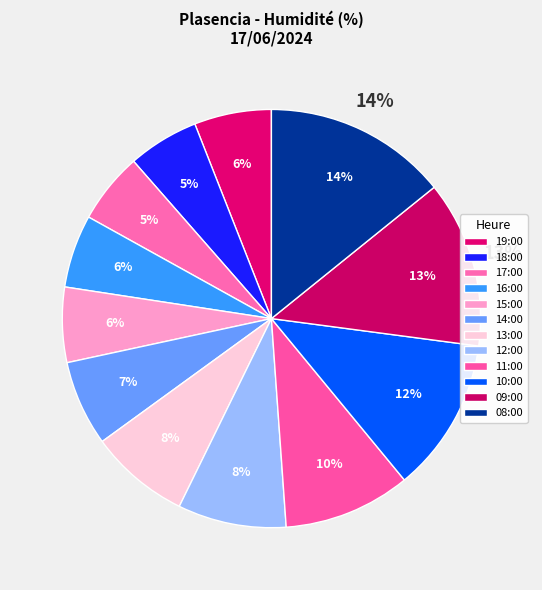

How many segments does this pie chart have?

12